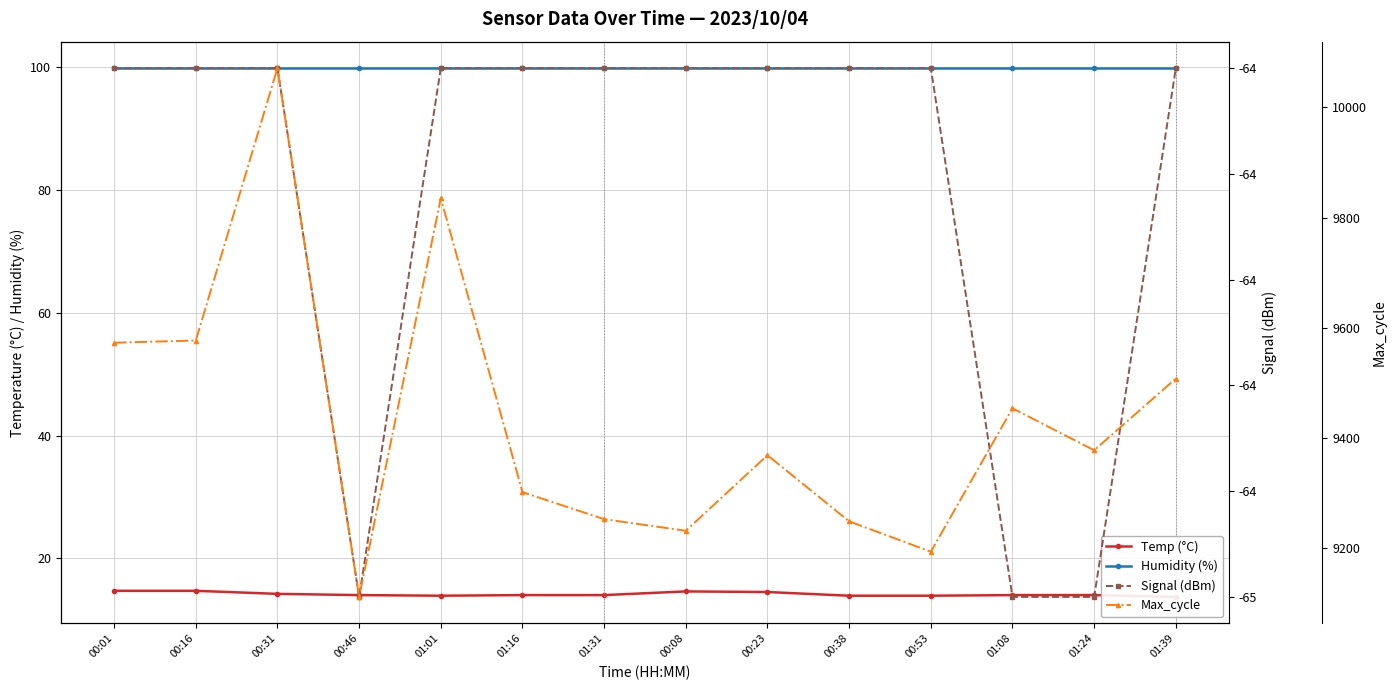

What is the average value of the Humidity (%) series?

99.9